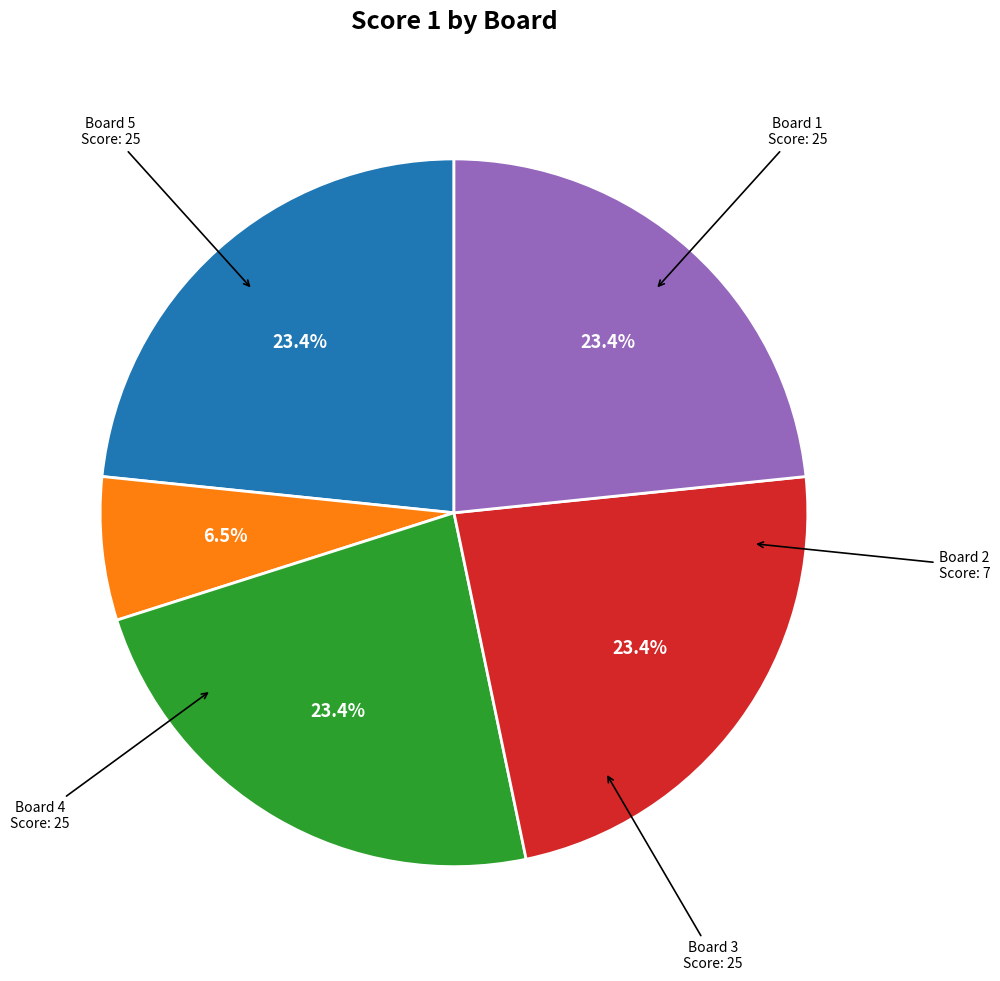

Is there any slice that represents more than half of the pie?

No